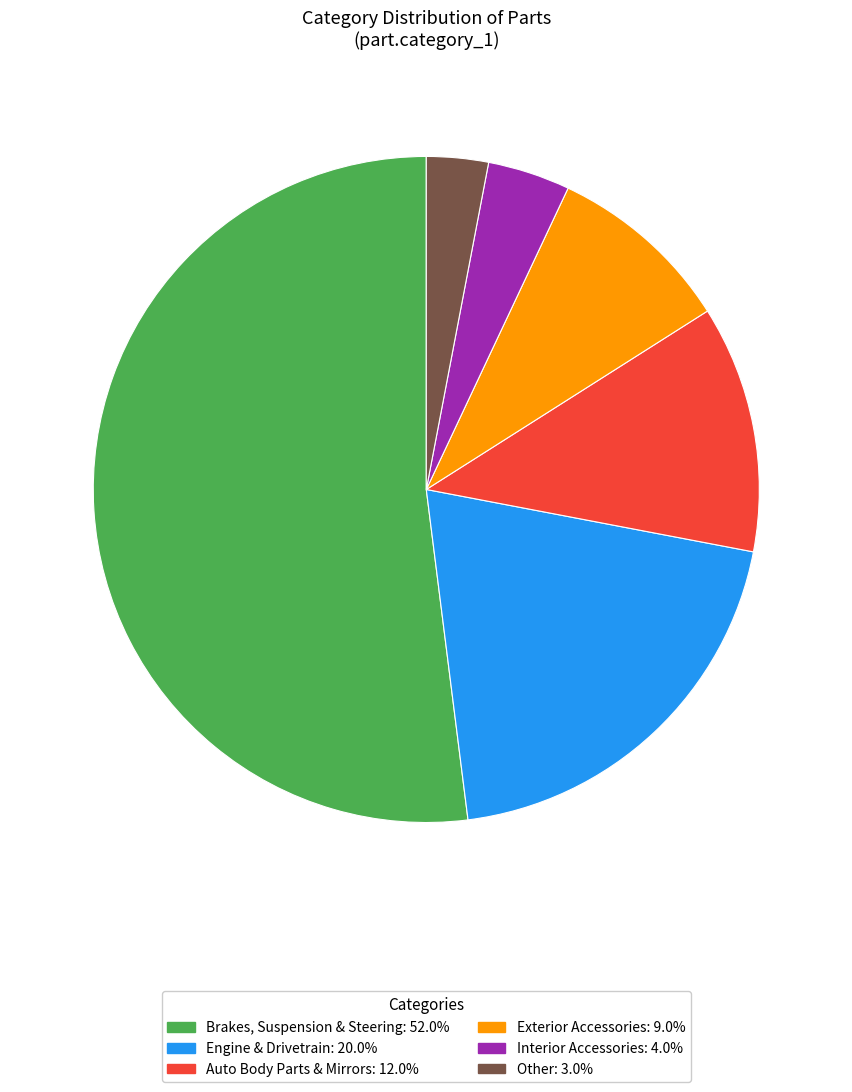

How many segments does this pie chart have?

6